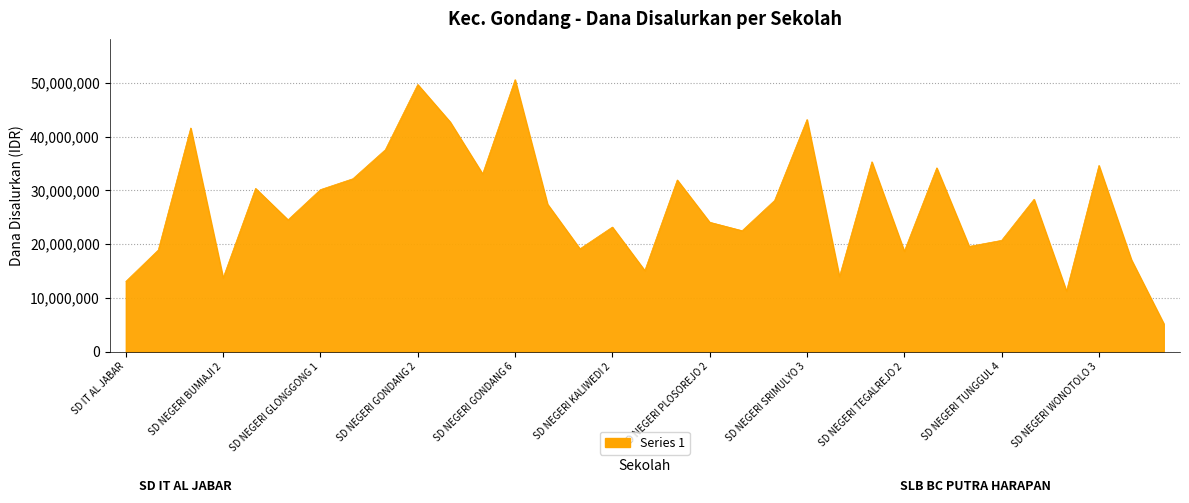

What is the greatest value displayed?

50625000